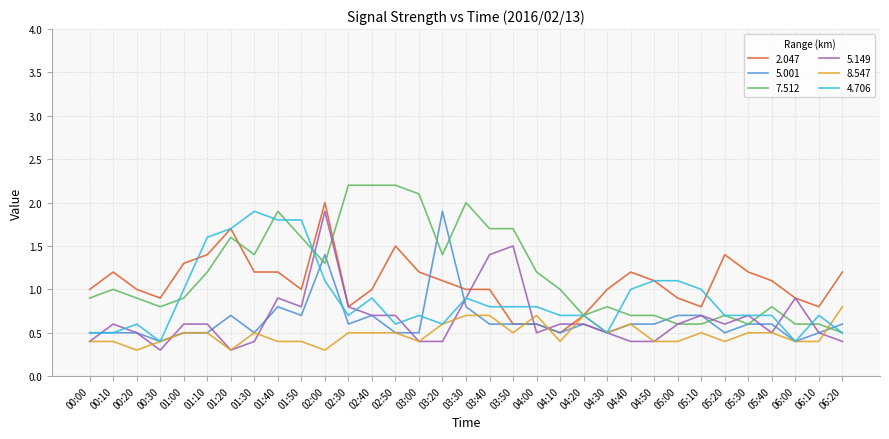

Is the value of 2.047 at 04:40 greater than the value of 5.149 at 00:10?

Yes